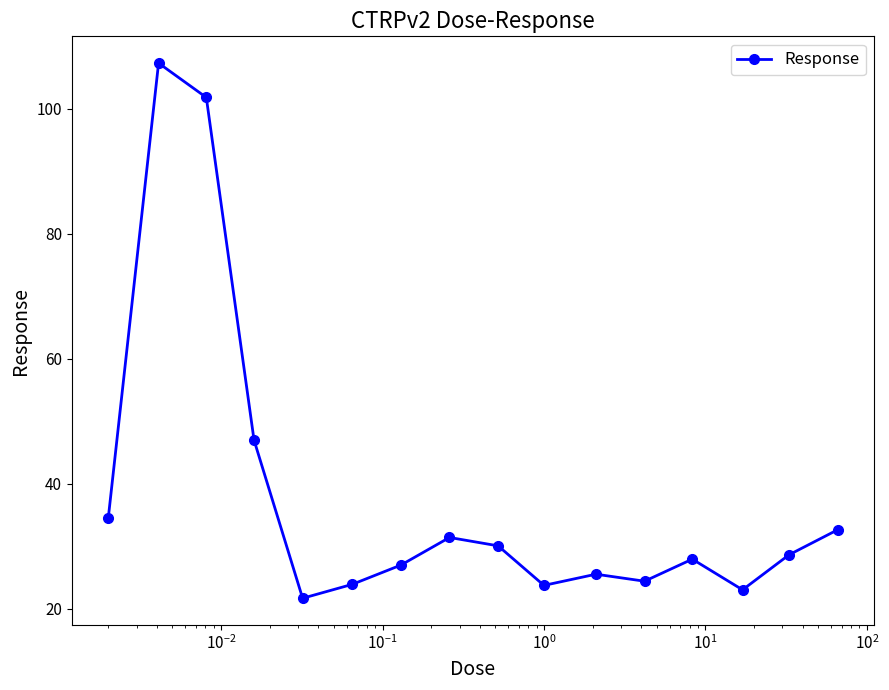

What is the value of the 12th point from the left?

24.4